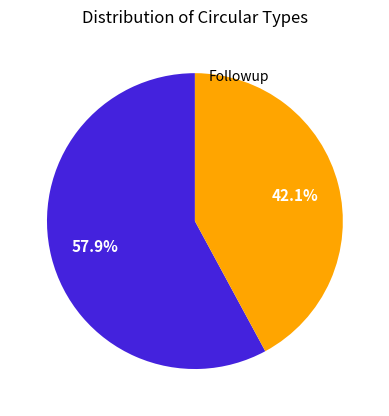

To the nearest percent, what is the difference between the largest and smallest slice percentages?

16%